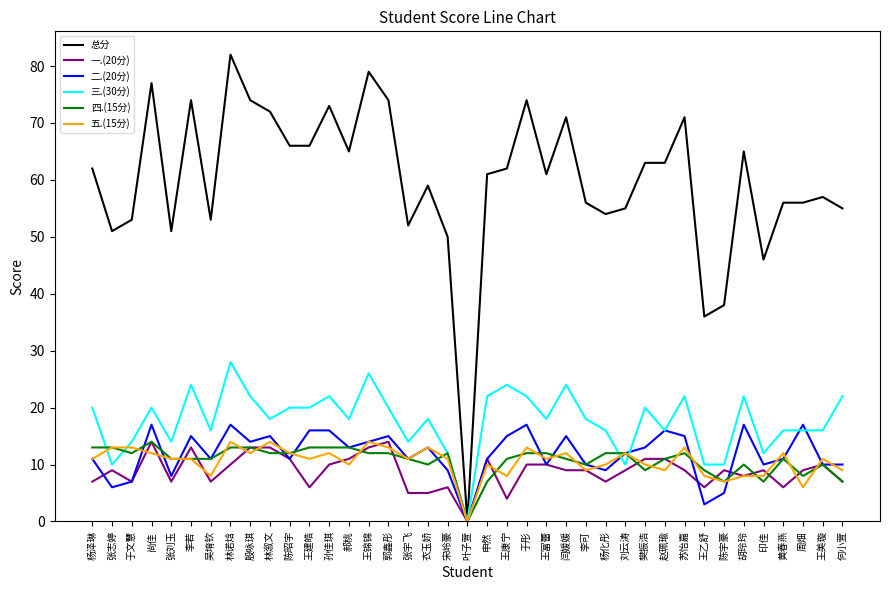

The 一.(20分) series shows 7 at 于文慧. True or false?

True